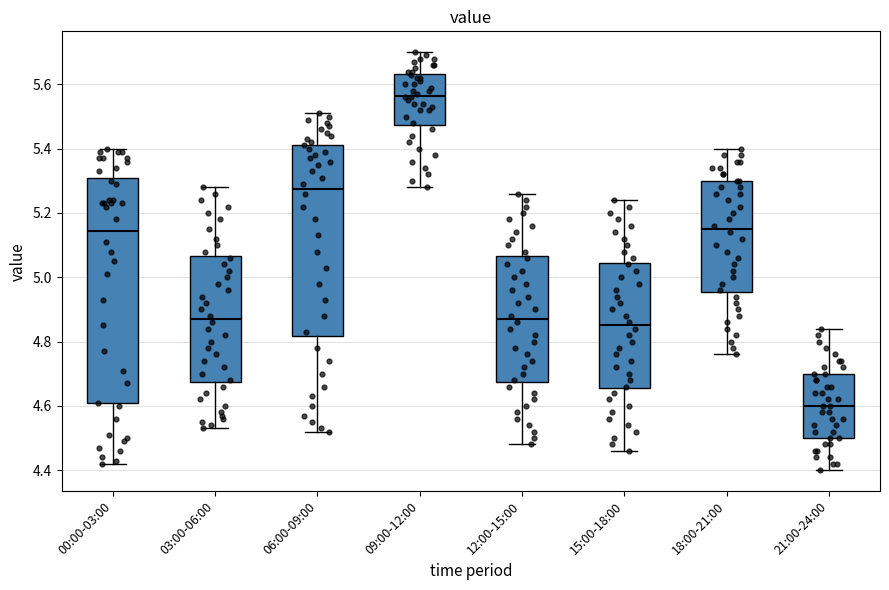

Where does the upper whisker of the box for 06:00-09:00 end on the y-axis? The values are not printed on the chart, so give them approximately, as read against the axis.

5.52